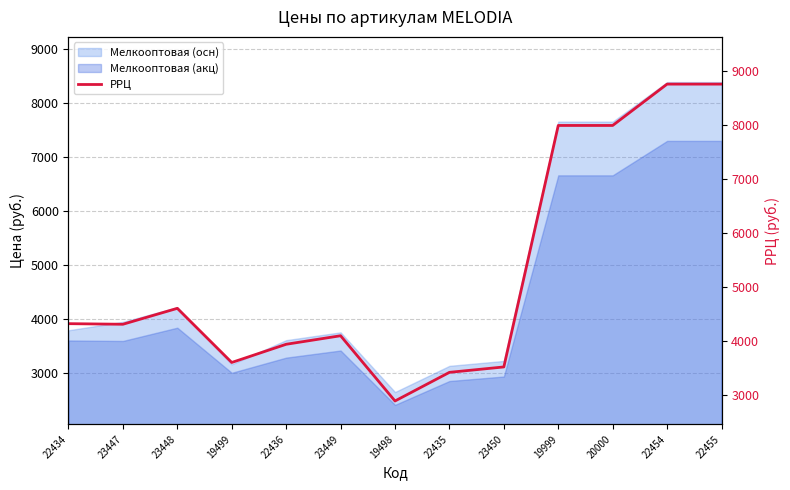

Where does the data first go above 4302?

22434